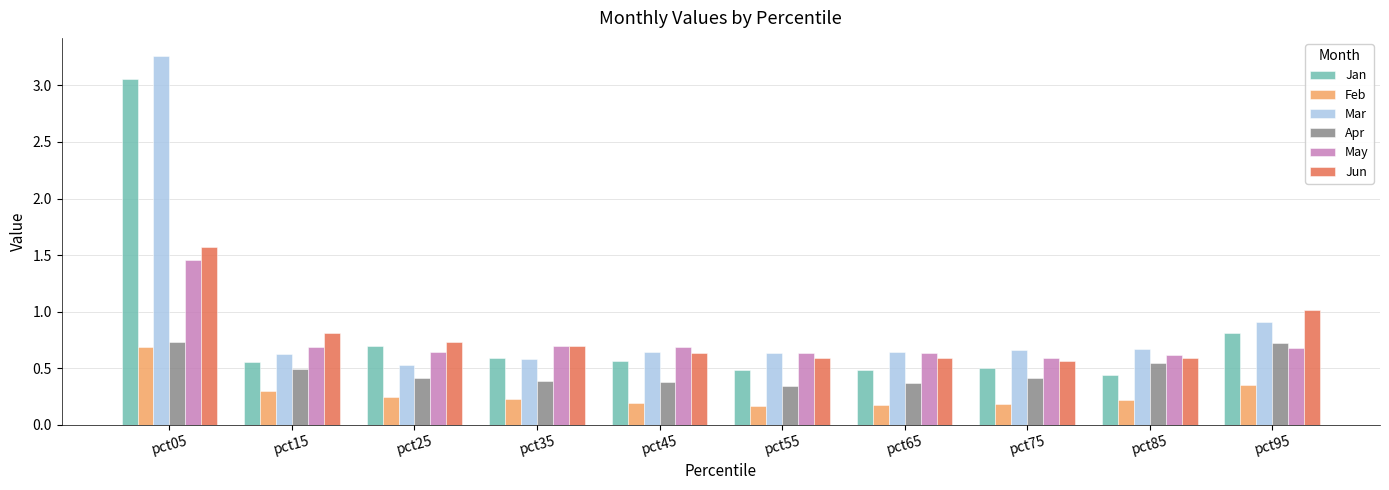

The value of May at pct55 is 0.6. True or false?

True